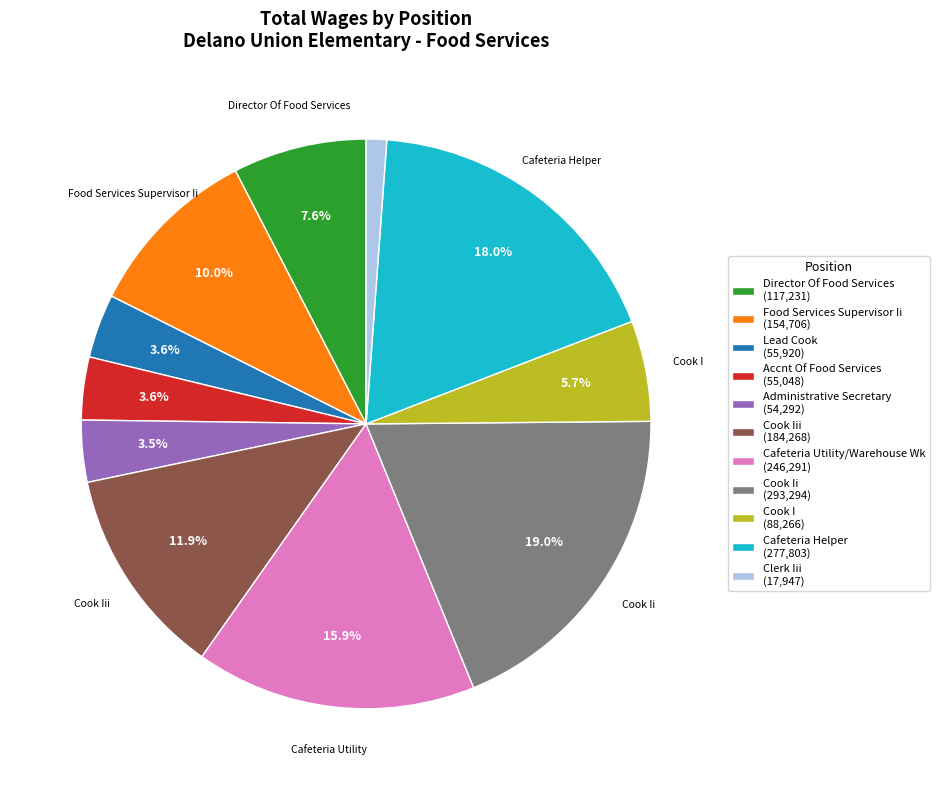

Count the number of slices in the pie.

11